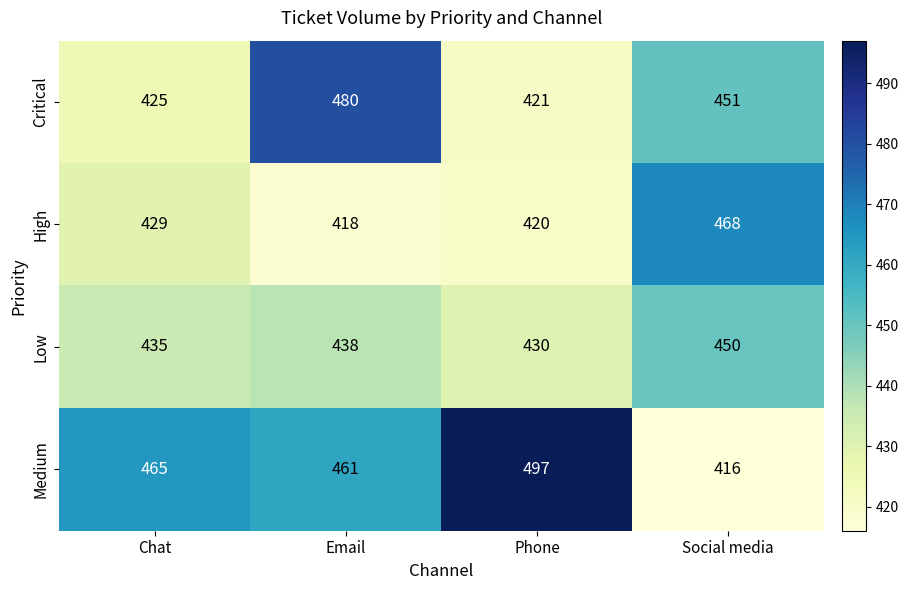

Rank the series by their maximum value, from highest to lowest.

Medium, Critical, High, Low